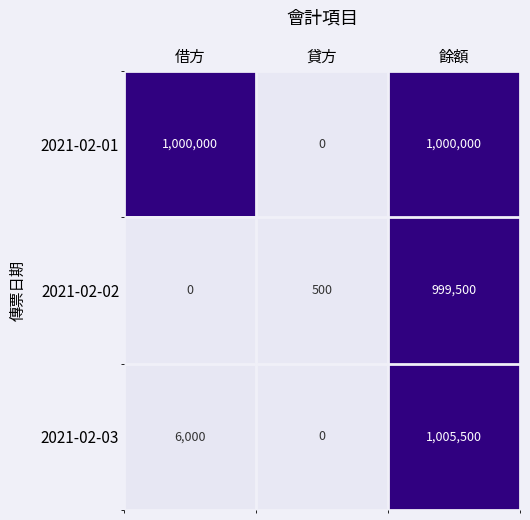

Which category has the highest value across all series?

餘額